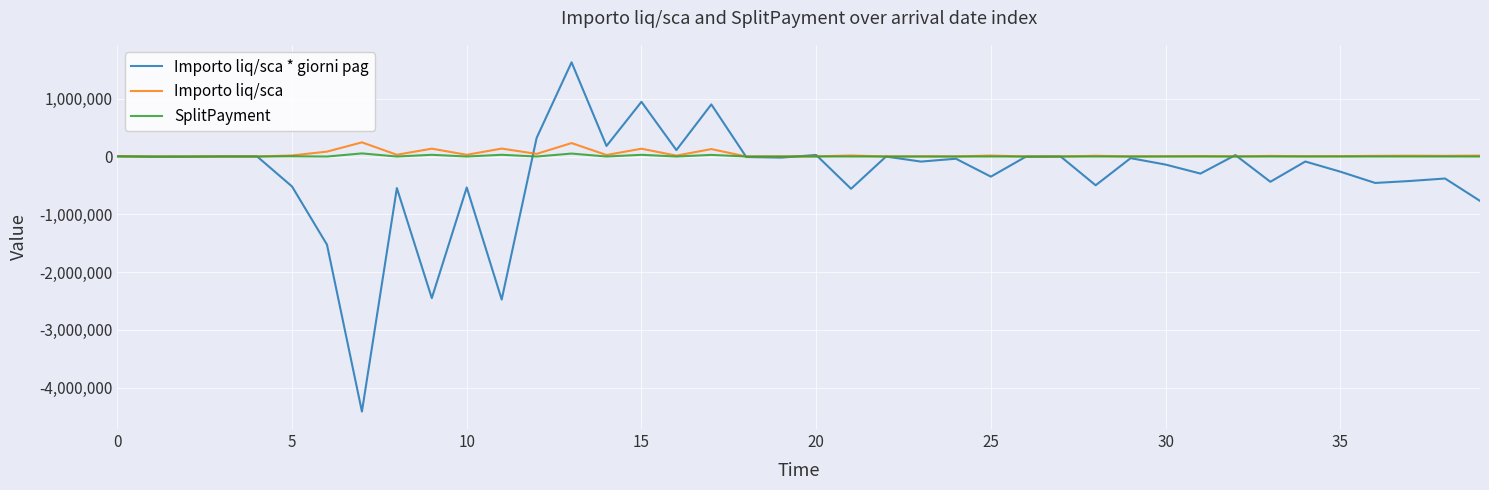

What is the maximum value shown in the chart?

1629938.4